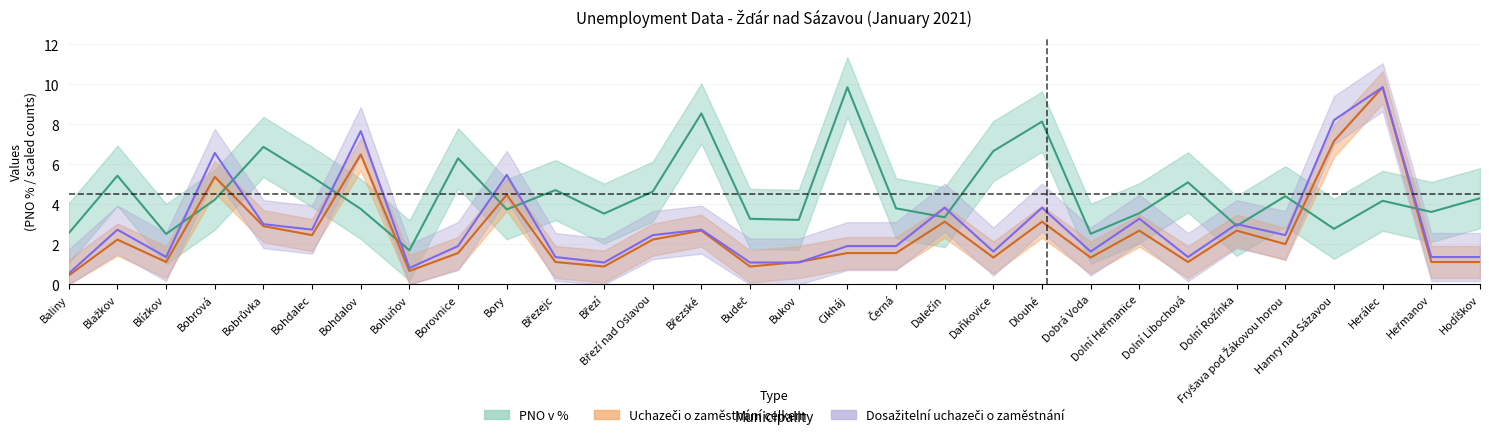

Which series has the largest range (max minus min)?

Uchazeči o zaměstnání celkem